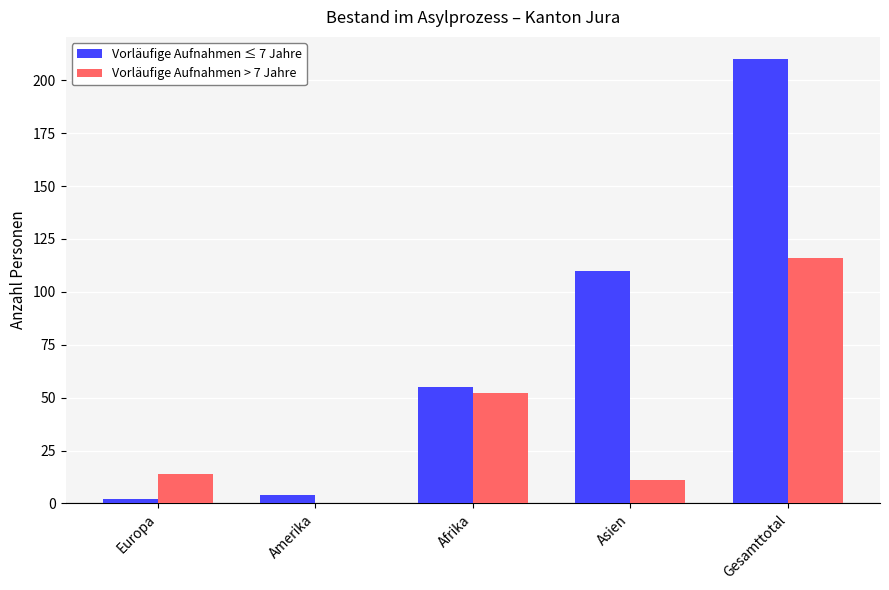

At which label does Vorläufige Aufnahmen ≤ 7 Jahre reach its peak?

Gesamttotal